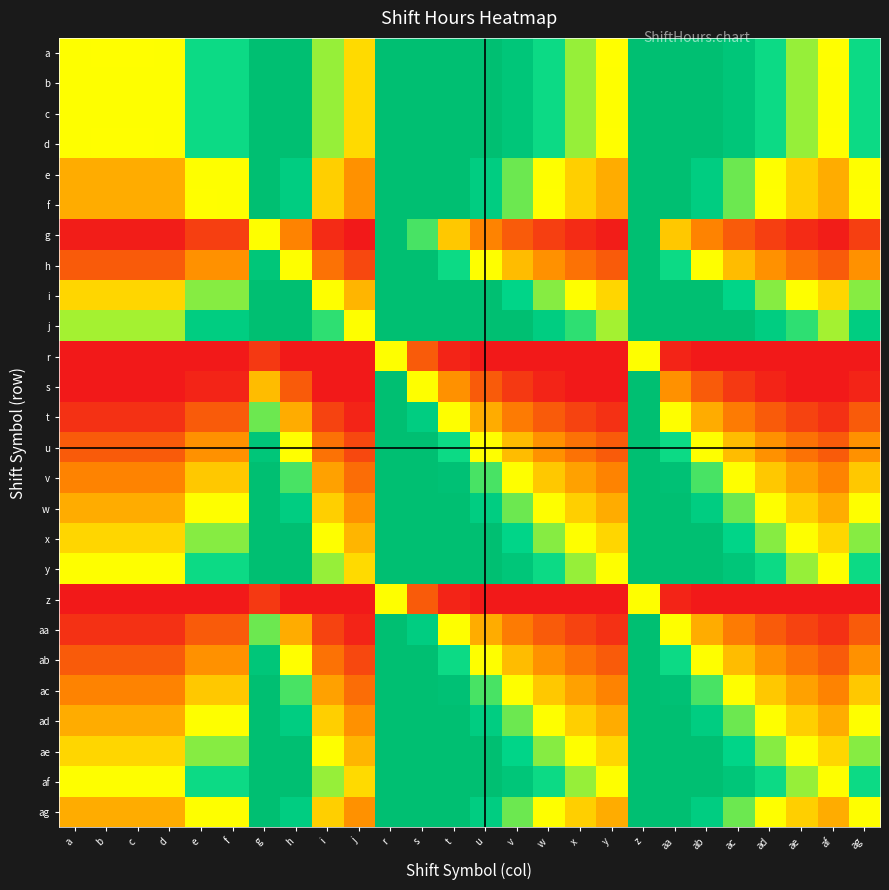

Reading right to left, list all the values displayed in this chart.

a: ag=1.3	af=1.0	ae=1.1	ad=1.3	ac=1.6	ab=2.0	aa=2.7	z=8.0	y=1.0	x=1.1	w=1.3	v=1.6	u=2.0	t=2.7	s=4.0	r=8.0	j=0.9	i=1.1	h=2.0	g=3.2	f=1.3	e=1.3	d=1.0	c=1.0	b=1.0	a=1.0
b: ag=1.3	af=1.0	ae=1.1	ad=1.3	ac=1.6	ab=2.0	aa=2.7	z=8.0	y=1.0	x=1.1	w=1.3	v=1.6	u=2.0	t=2.7	s=4.0	r=8.0	j=0.9	i=1.1	h=2.0	g=3.2	f=1.3	e=1.3	d=1.0	c=1.0	b=1.0	a=1.0
c: ag=1.3	af=1.0	ae=1.1	ad=1.3	ac=1.6	ab=2.0	aa=2.7	z=8.0	y=1.0	x=1.1	w=1.3	v=1.6	u=2.0	t=2.7	s=4.0	r=8.0	j=0.9	i=1.1	h=2.0	g=3.2	f=1.3	e=1.3	d=1.0	c=1.0	b=1.0	a=1.0
d: ag=1.3	af=1.0	ae=1.1	ad=1.3	ac=1.6	ab=2.0	aa=2.7	z=8.0	y=1.0	x=1.1	w=1.3	v=1.6	u=2.0	t=2.7	s=4.0	r=8.0	j=0.9	i=1.1	h=2.0	g=3.2	f=1.3	e=1.3	d=1.0	c=1.0	b=1.0	a=1.0
e: ag=1.0	af=0.8	ae=0.9	ad=1.0	ac=1.2	ab=1.5	aa=2.0	z=6.0	y=0.8	x=0.9	w=1.0	v=1.2	u=1.5	t=2.0	s=3.0	r=6.0	j=0.7	i=0.9	h=1.5	g=2.4	f=1.0	e=1.0	d=0.8	c=0.8	b=0.8	a=0.8
f: ag=1.0	af=0.7	ae=0.9	ad=1.0	ac=1.2	ab=1.5	aa=2.0	z=6.0	y=0.7	x=0.9	w=1.0	v=1.2	u=1.5	t=2.0	s=3.0	r=6.0	j=0.7	i=0.9	h=1.5	g=2.4	f=1.0	e=1.0	d=0.7	c=0.7	b=0.7	a=0.7
g: ag=0.4	af=0.3	ae=0.4	ad=0.4	ac=0.5	ab=0.6	aa=0.8	z=2.5	y=0.3	x=0.4	w=0.4	v=0.5	u=0.6	t=0.8	s=1.2	r=2.5	j=0.3	i=0.4	h=0.6	g=1.0	f=0.4	e=0.4	d=0.3	c=0.3	b=0.3	a=0.3
h: ag=0.7	af=0.5	ae=0.6	ad=0.7	ac=0.8	ab=1.0	aa=1.3	z=4.0	y=0.5	x=0.6	w=0.7	v=0.8	u=1.0	t=1.3	s=2.0	r=4.0	j=0.4	i=0.6	h=1.0	g=1.6	f=0.7	e=0.7	d=0.5	c=0.5	b=0.5	a=0.5
i: ag=1.2	af=0.9	ae=1.0	ad=1.2	ac=1.4	ab=1.7	aa=2.3	z=7.0	y=0.9	x=1.0	w=1.2	v=1.4	u=1.7	t=2.3	s=3.5	r=7.0	j=0.8	i=1.0	h=1.7	g=2.8	f=1.2	e=1.2	d=0.9	c=0.9	b=0.9	a=0.9
j: ag=1.5	af=1.1	ae=1.3	ad=1.5	ac=1.8	ab=2.2	aa=3.0	z=9.0	y=1.1	x=1.3	w=1.5	v=1.8	u=2.2	t=3.0	s=4.5	r=9.0	j=1.0	i=1.3	h=2.2	g=3.6	f=1.5	e=1.5	d=1.1	c=1.1	b=1.1	a=1.1
r: ag=0.2	af=0.1	ae=0.1	ad=0.2	ac=0.2	ab=0.2	aa=0.3	z=1.0	y=0.1	x=0.1	w=0.2	v=0.2	u=0.2	t=0.3	s=0.5	r=1.0	j=0.1	i=0.1	h=0.2	g=0.4	f=0.2	e=0.2	d=0.1	c=0.1	b=0.1	a=0.1
s: ag=0.3	af=0.2	ae=0.3	ad=0.3	ac=0.4	ab=0.5	aa=0.7	z=2.0	y=0.2	x=0.3	w=0.3	v=0.4	u=0.5	t=0.7	s=1.0	r=2.0	j=0.2	i=0.3	h=0.5	g=0.8	f=0.3	e=0.3	d=0.3	c=0.2	b=0.2	a=0.3
t: ag=0.5	af=0.4	ae=0.4	ad=0.5	ac=0.6	ab=0.8	aa=1.0	z=3.0	y=0.4	x=0.4	w=0.5	v=0.6	u=0.8	t=1.0	s=1.5	r=3.0	j=0.3	i=0.4	h=0.7	g=1.2	f=0.5	e=0.5	d=0.4	c=0.4	b=0.4	a=0.4
u: ag=0.7	af=0.5	ae=0.6	ad=0.7	ac=0.8	ab=1.0	aa=1.3	z=4.0	y=0.5	x=0.6	w=0.7	v=0.8	u=1.0	t=1.3	s=2.0	r=4.0	j=0.4	i=0.6	h=1.0	g=1.6	f=0.7	e=0.7	d=0.5	c=0.5	b=0.5	a=0.5
v: ag=0.8	af=0.6	ae=0.7	ad=0.8	ac=1.0	ab=1.2	aa=1.7	z=5.0	y=0.6	x=0.7	w=0.8	v=1.0	u=1.2	t=1.7	s=2.5	r=5.0	j=0.6	i=0.7	h=1.2	g=2.0	f=0.8	e=0.8	d=0.6	c=0.6	b=0.6	a=0.6
w: ag=1.0	af=0.8	ae=0.9	ad=1.0	ac=1.2	ab=1.5	aa=2.0	z=6.0	y=0.8	x=0.9	w=1.0	v=1.2	u=1.5	t=2.0	s=3.0	r=6.0	j=0.7	i=0.9	h=1.5	g=2.4	f=1.0	e=1.0	d=0.8	c=0.8	b=0.8	a=0.8
x: ag=1.2	af=0.9	ae=1.0	ad=1.2	ac=1.4	ab=1.8	aa=2.3	z=7.0	y=0.9	x=1.0	w=1.2	v=1.4	u=1.8	t=2.3	s=3.5	r=7.0	j=0.8	i=1.0	h=1.7	g=2.8	f=1.2	e=1.2	d=0.9	c=0.9	b=0.9	a=0.9
y: ag=1.3	af=1.0	ae=1.1	ad=1.3	ac=1.6	ab=2.0	aa=2.7	z=8.0	y=1.0	x=1.1	w=1.3	v=1.6	u=2.0	t=2.7	s=4.0	r=8.0	j=0.9	i=1.1	h=2.0	g=3.2	f=1.3	e=1.3	d=1.0	c=1.0	b=1.0	a=1.0
z: ag=0.2	af=0.1	ae=0.1	ad=0.2	ac=0.2	ab=0.2	aa=0.3	z=1.0	y=0.1	x=0.1	w=0.2	v=0.2	u=0.2	t=0.3	s=0.5	r=1.0	j=0.1	i=0.1	h=0.2	g=0.4	f=0.2	e=0.2	d=0.1	c=0.1	b=0.1	a=0.1
aa: ag=0.5	af=0.4	ae=0.4	ad=0.5	ac=0.6	ab=0.8	aa=1.0	z=3.0	y=0.4	x=0.4	w=0.5	v=0.6	u=0.8	t=1.0	s=1.5	r=3.0	j=0.3	i=0.4	h=0.7	g=1.2	f=0.5	e=0.5	d=0.4	c=0.4	b=0.4	a=0.4
ab: ag=0.7	af=0.5	ae=0.6	ad=0.7	ac=0.8	ab=1.0	aa=1.3	z=4.0	y=0.5	x=0.6	w=0.7	v=0.8	u=1.0	t=1.3	s=2.0	r=4.0	j=0.4	i=0.6	h=1.0	g=1.6	f=0.7	e=0.7	d=0.5	c=0.5	b=0.5	a=0.5
ac: ag=0.8	af=0.6	ae=0.7	ad=0.8	ac=1.0	ab=1.2	aa=1.7	z=5.0	y=0.6	x=0.7	w=0.8	v=1.0	u=1.2	t=1.7	s=2.5	r=5.0	j=0.6	i=0.7	h=1.2	g=2.0	f=0.8	e=0.8	d=0.6	c=0.6	b=0.6	a=0.6
ad: ag=1.0	af=0.8	ae=0.9	ad=1.0	ac=1.2	ab=1.5	aa=2.0	z=6.0	y=0.8	x=0.9	w=1.0	v=1.2	u=1.5	t=2.0	s=3.0	r=6.0	j=0.7	i=0.9	h=1.5	g=2.4	f=1.0	e=1.0	d=0.8	c=0.8	b=0.8	a=0.8
ae: ag=1.2	af=0.9	ae=1.0	ad=1.2	ac=1.4	ab=1.8	aa=2.3	z=7.0	y=0.9	x=1.0	w=1.2	v=1.4	u=1.8	t=2.3	s=3.5	r=7.0	j=0.8	i=1.0	h=1.7	g=2.8	f=1.2	e=1.2	d=0.9	c=0.9	b=0.9	a=0.9
af: ag=1.3	af=1.0	ae=1.1	ad=1.3	ac=1.6	ab=2.0	aa=2.7	z=8.0	y=1.0	x=1.1	w=1.3	v=1.6	u=2.0	t=2.7	s=4.0	r=8.0	j=0.9	i=1.1	h=2.0	g=3.2	f=1.3	e=1.3	d=1.0	c=1.0	b=1.0	a=1.0
ag: ag=1.0	af=0.8	ae=0.9	ad=1.0	ac=1.2	ab=1.5	aa=2.0	z=6.0	y=0.8	x=0.9	w=1.0	v=1.2	u=1.5	t=2.0	s=3.0	r=6.0	j=0.7	i=0.9	h=1.5	g=2.4	f=1.0	e=1.0	d=0.8	c=0.8	b=0.8	a=0.8